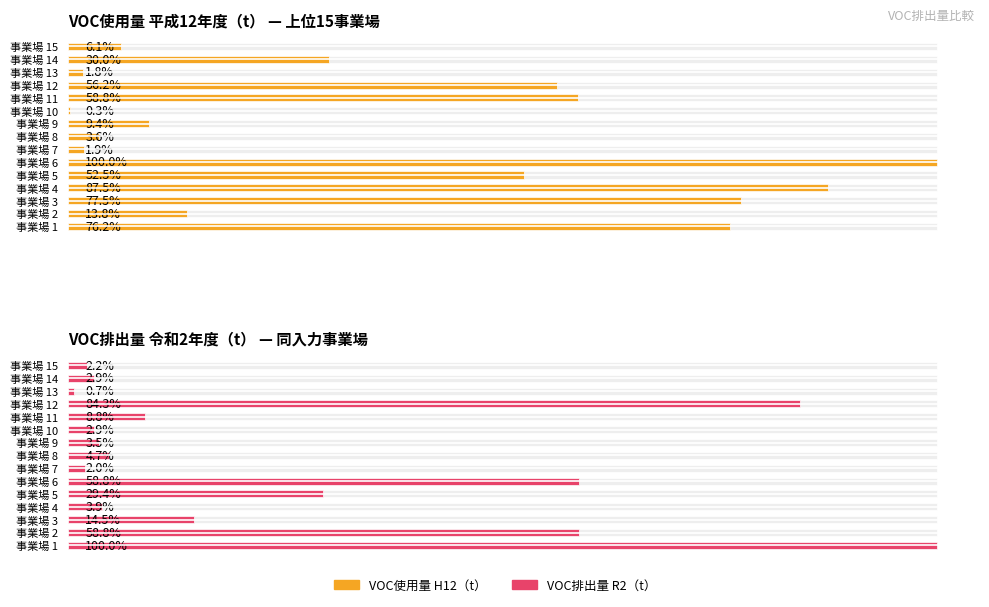

What are all the series names shown in the legend?

VOC使用量 H12（t）, VOC排出量 R2（t）